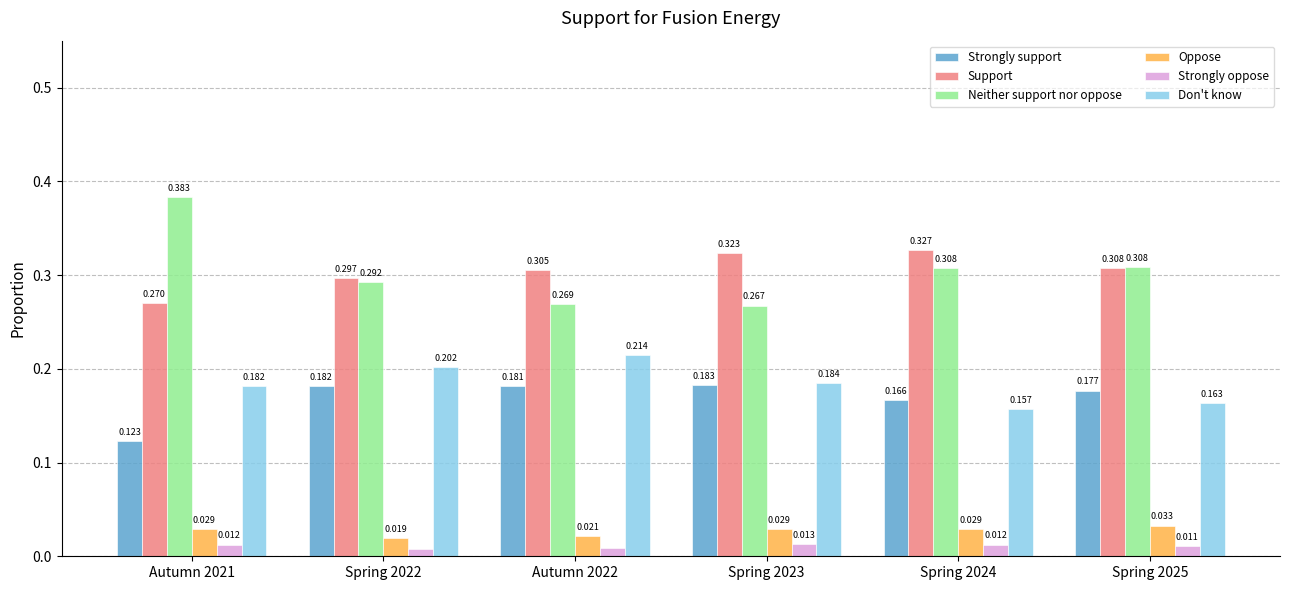

Which series has the largest range (max minus min)?

Neither support nor oppose